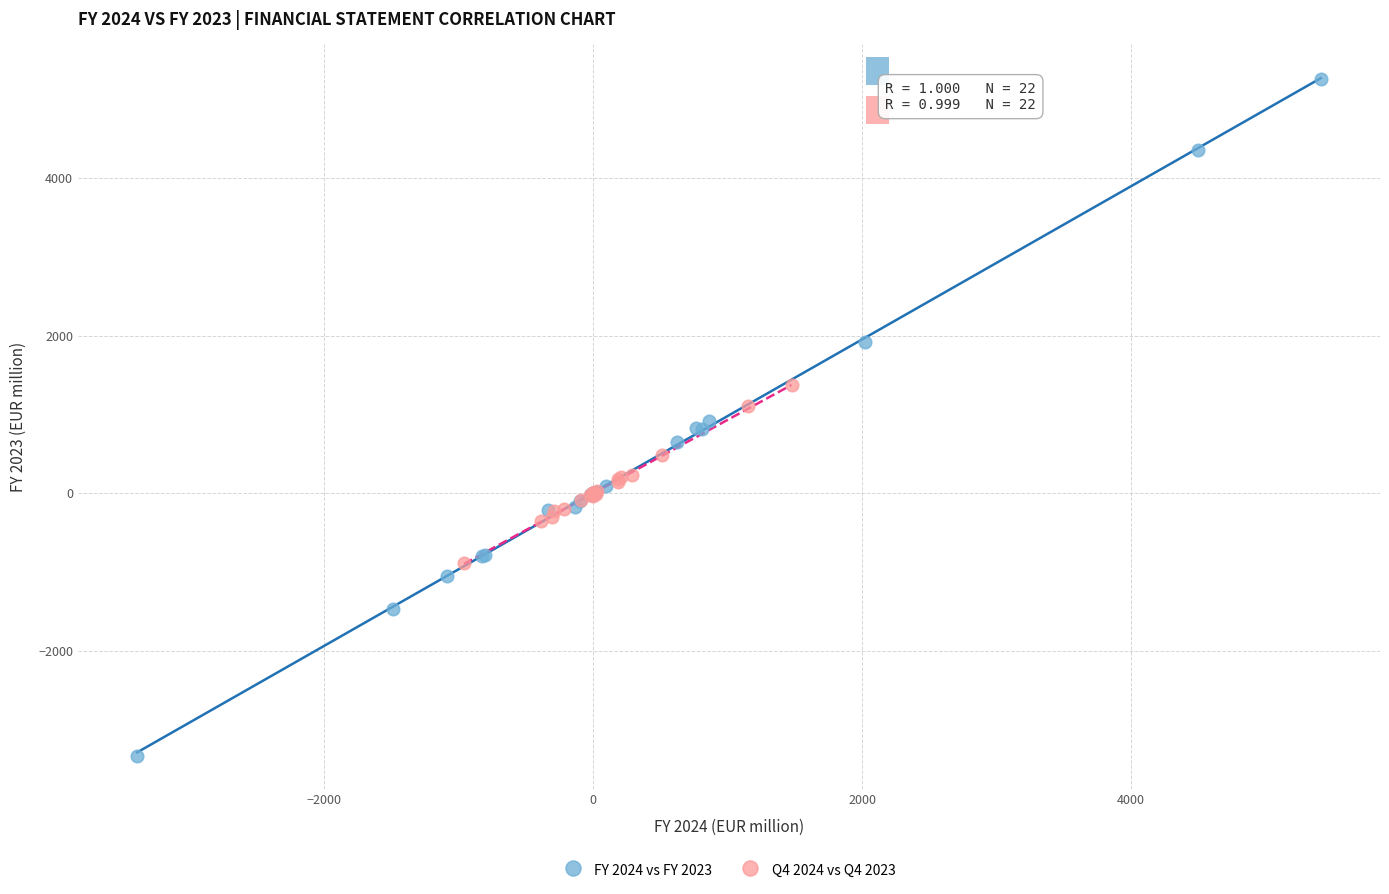

What are all the series names shown in the legend?

FY 2024 vs FY 2023, Q4 2024 vs Q4 2023